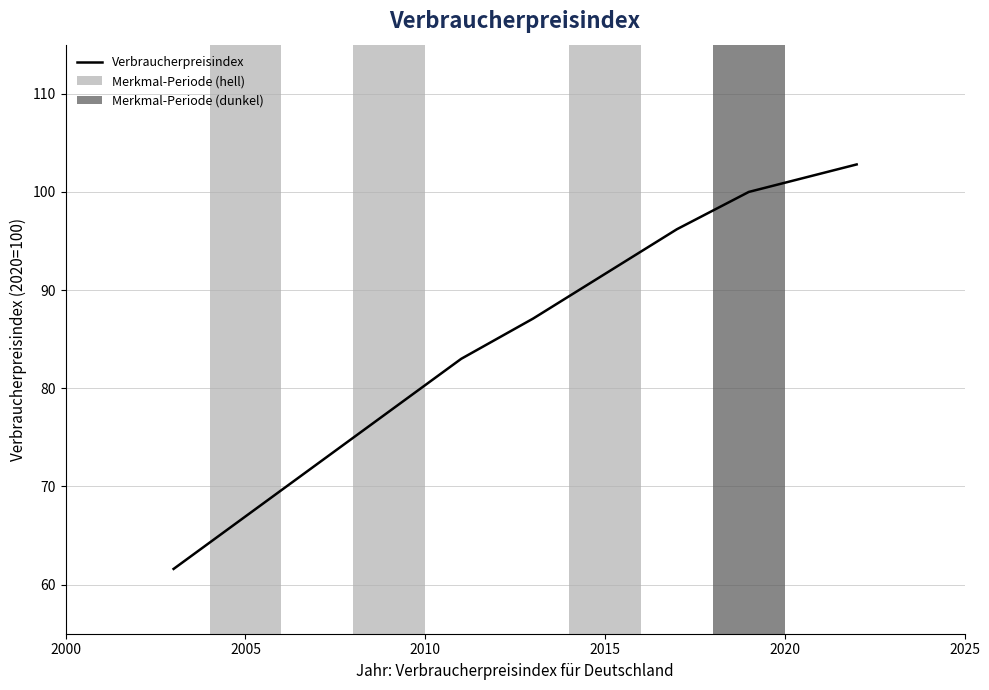

Are the bars horizontal?

No